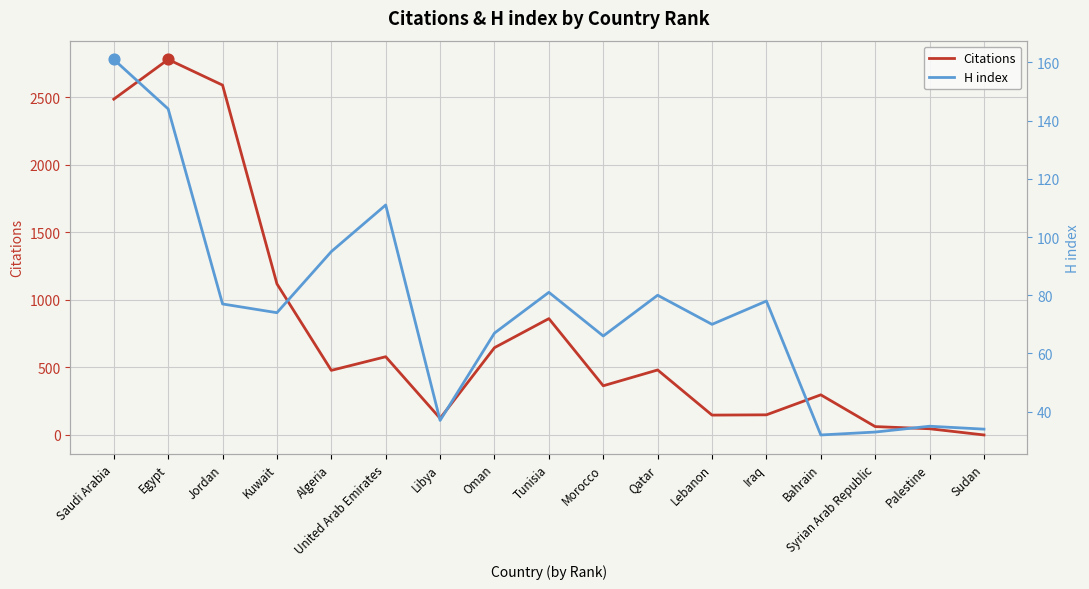

What is the total value across all series at Palestine?

81